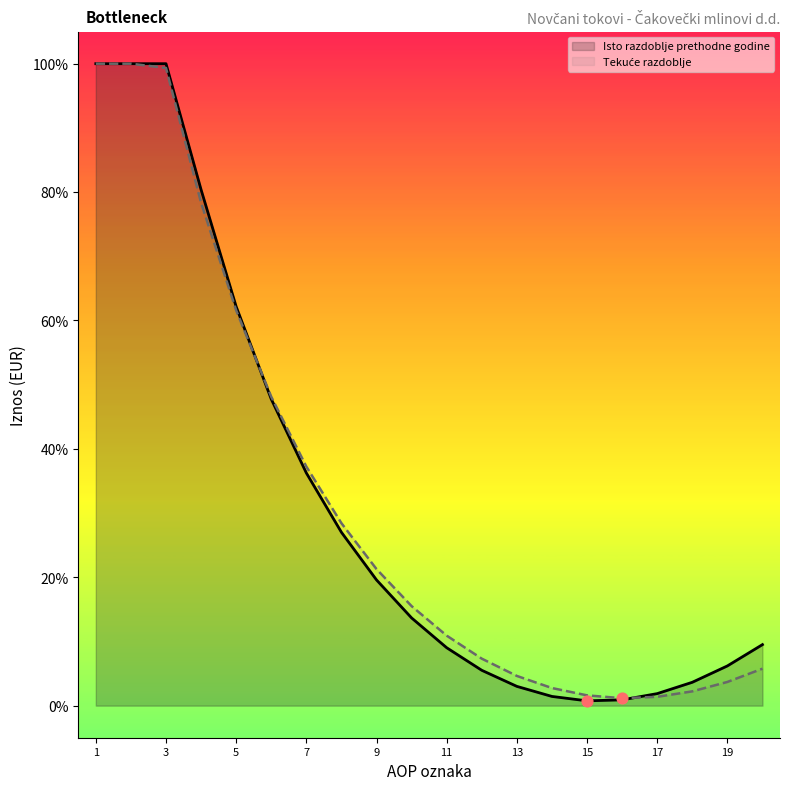

Which series reaches the minimum Y coordinate?

Isto razdoblje prethodne godine